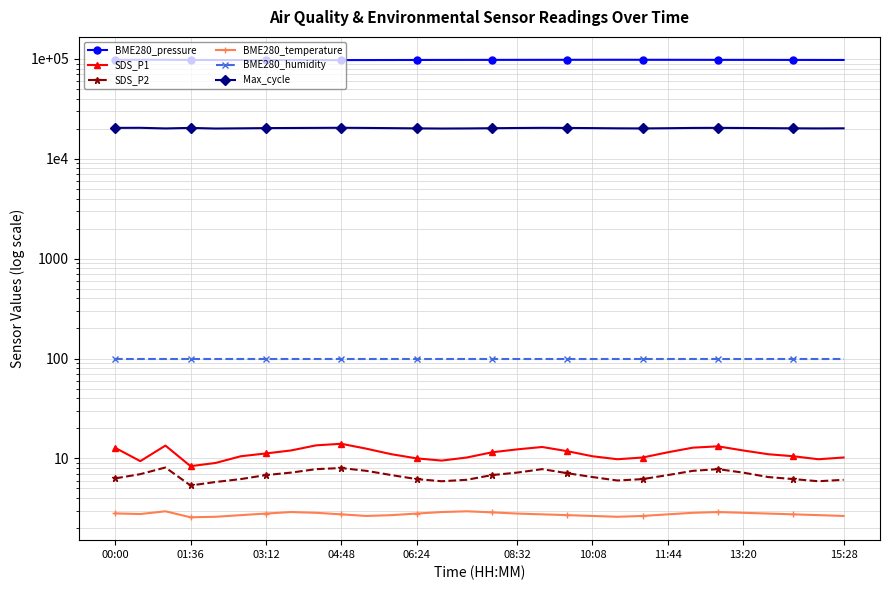

What is the sum of the Max_cycle values at 03:12 and 15?

40396.0